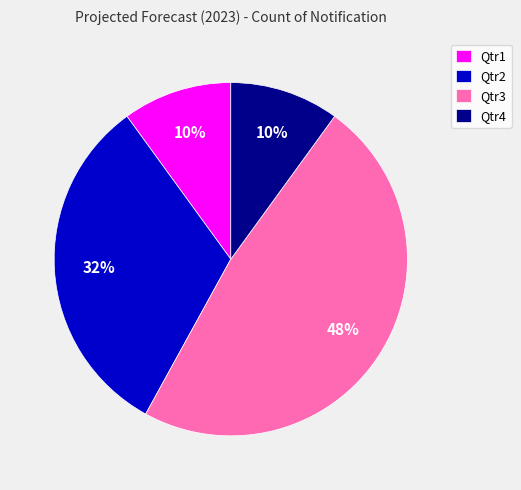

To the nearest percent, what percentage of the pie is Qtr4?

10%